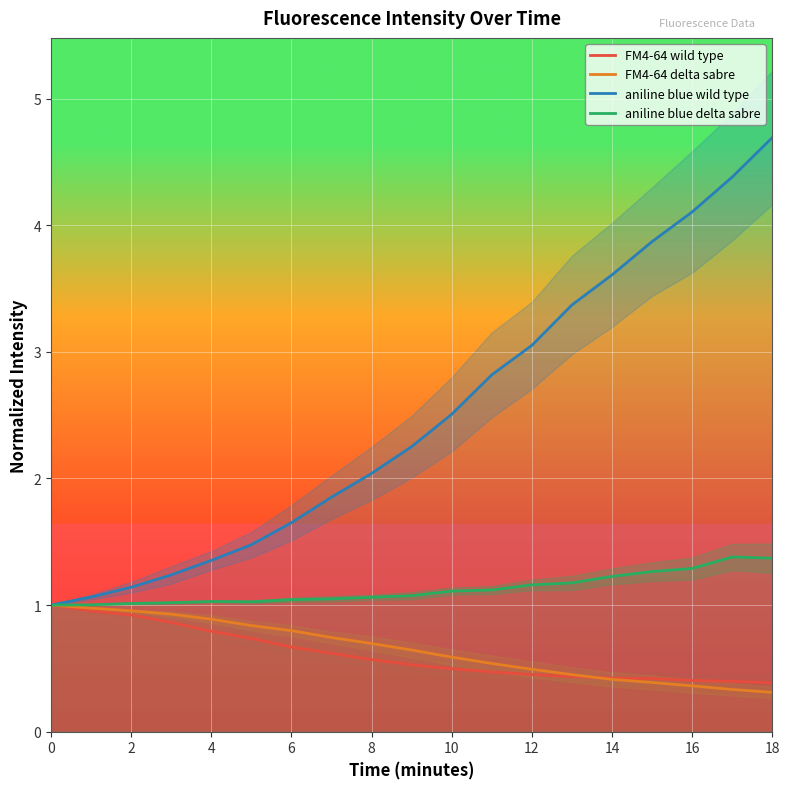

True or false: FM4-64 delta sabre has a value of 0.3 at 13.

False